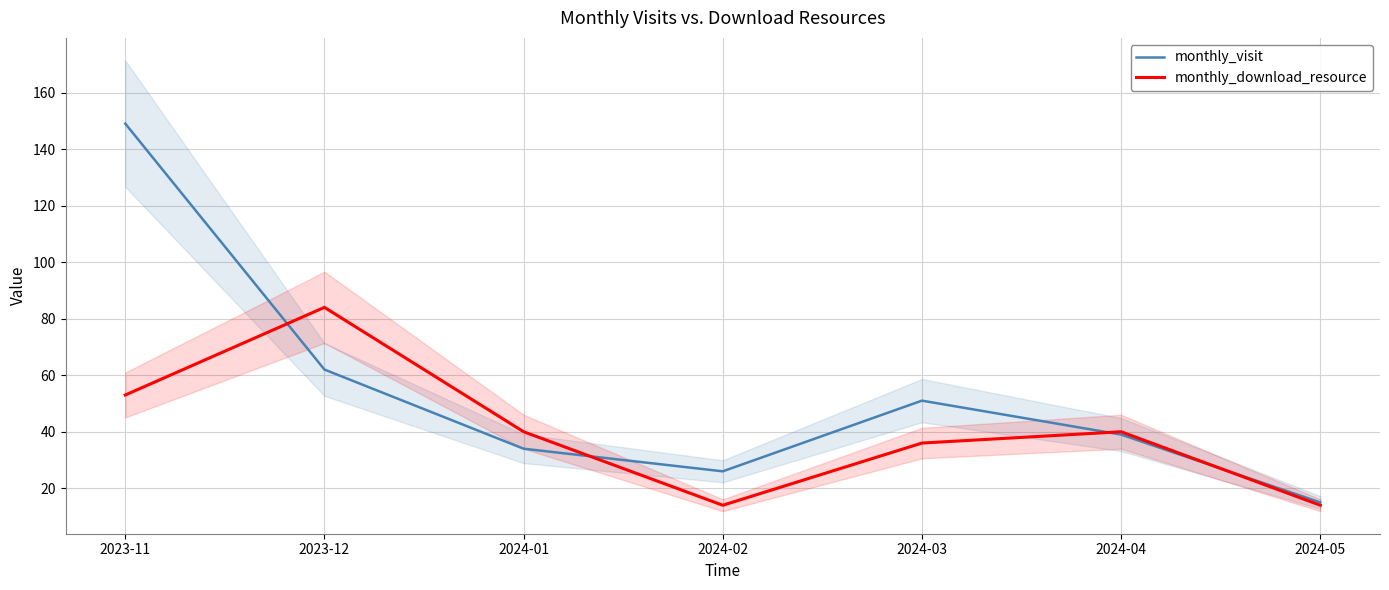

At which label does monthly_download_resource reach its peak?

2023-12